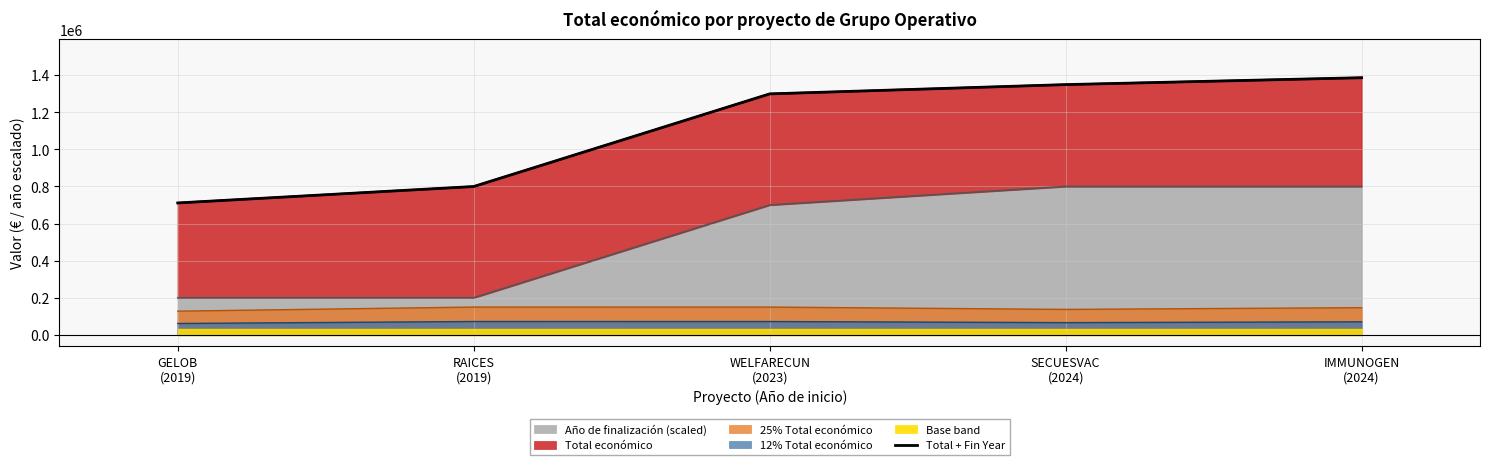

Reading left to right, what are all the values shown in this chart?

GELOB
(2019)=711047	RAICES
(2019)=799605	WELFARECUN
(2023)=1298909	SECUESVAC
(2024)=1348889	IMMUNOGEN
(2024)=1386120